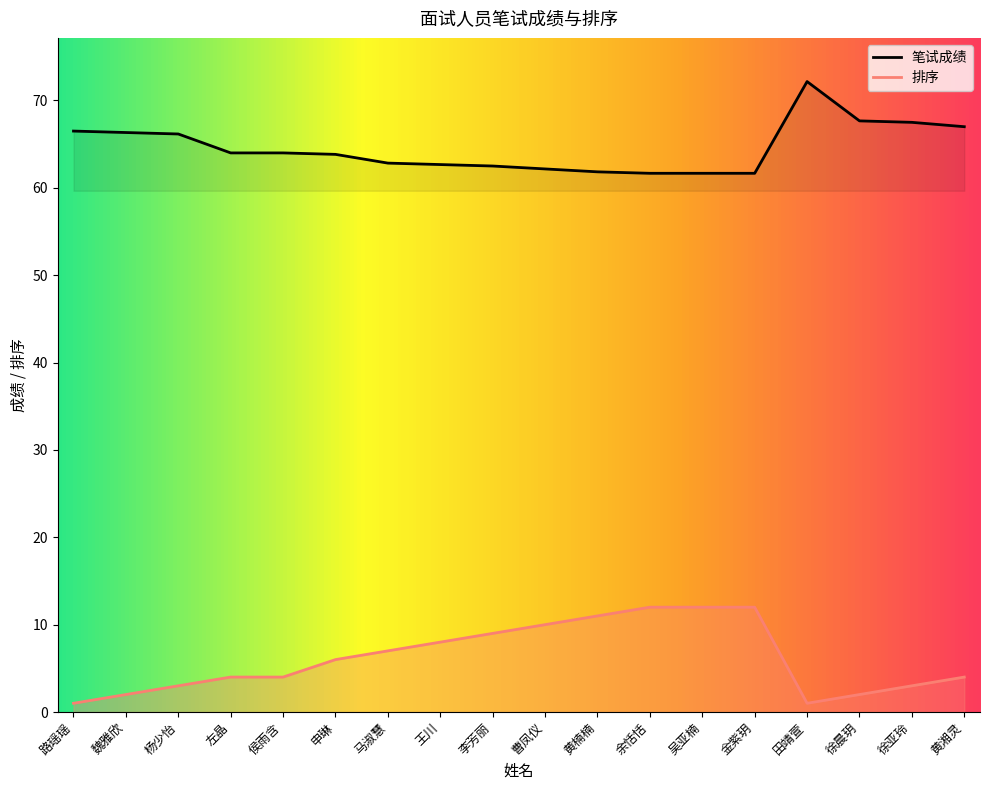

What is the approximate value of 笔试成绩 at 田靖萱?

72.2